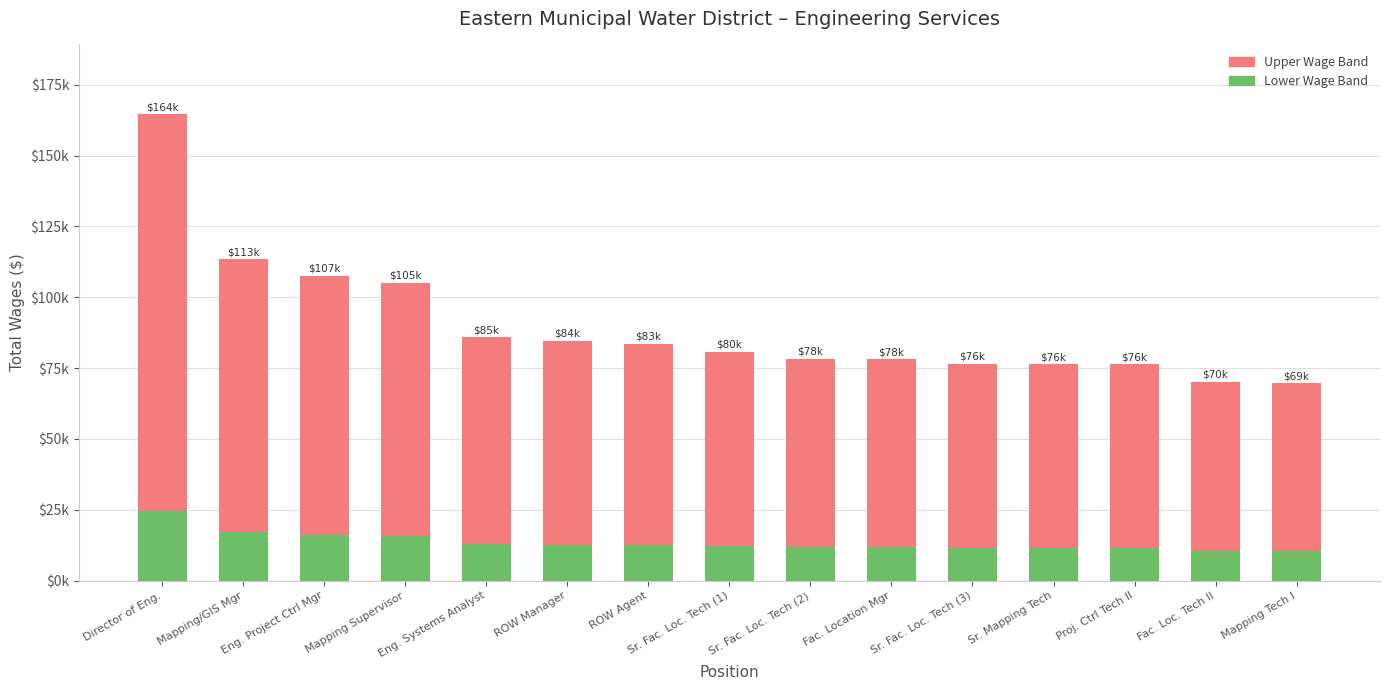

At which label is Upper Wage Band closest to 99540?

Mapping/GIS Mgr